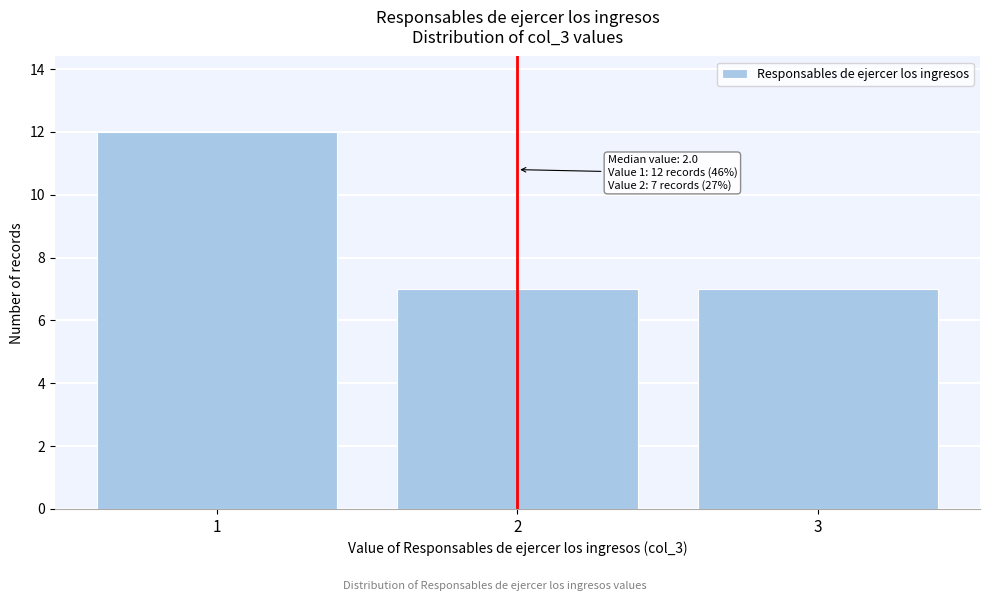

Which range on the x-axis has the tallest bar?

0.5 to 1.5